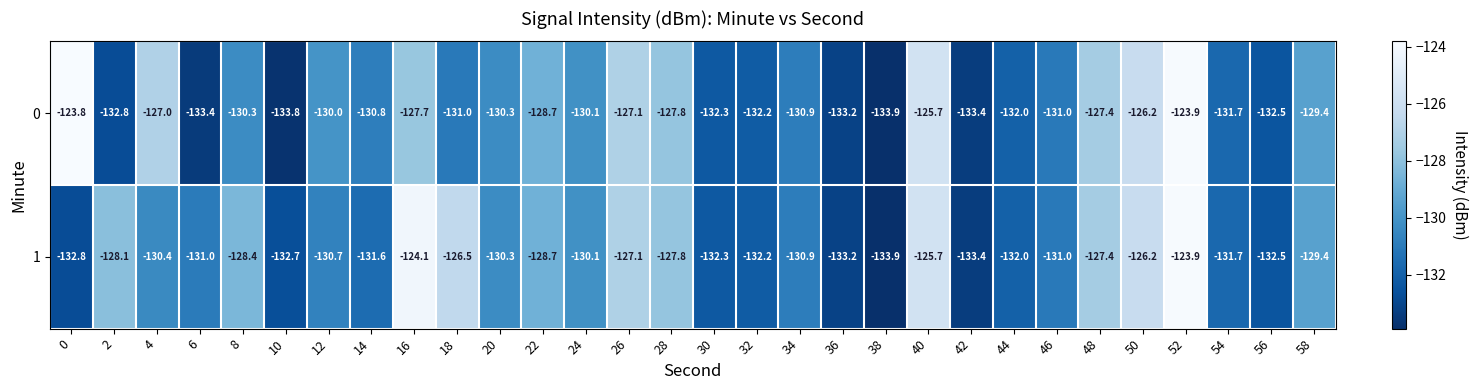

At which label does 1 reach its peak?

52